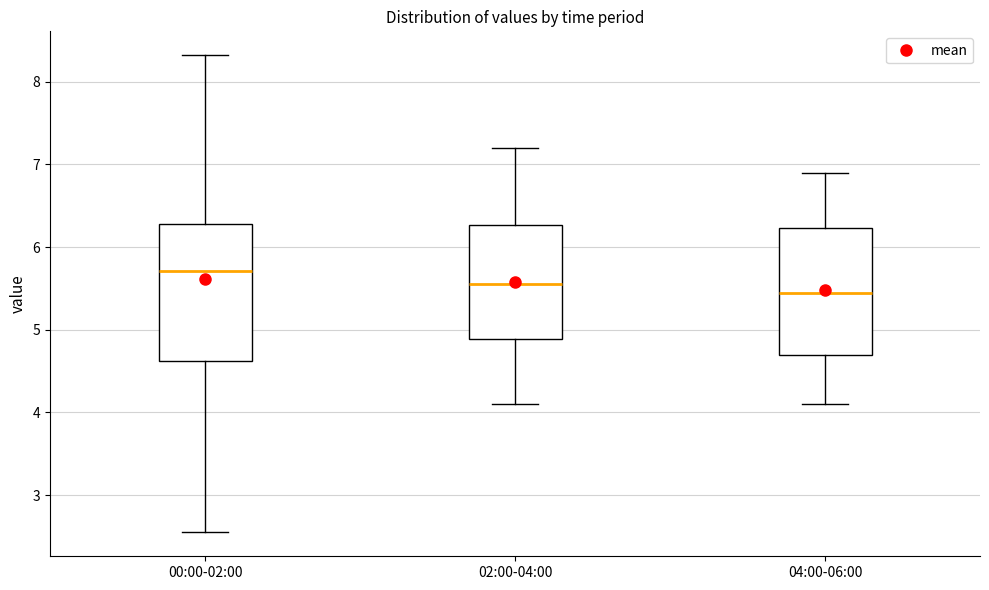

Comparing the boxes themselves (not the whiskers), which one is the tallest?

00:00-02:00